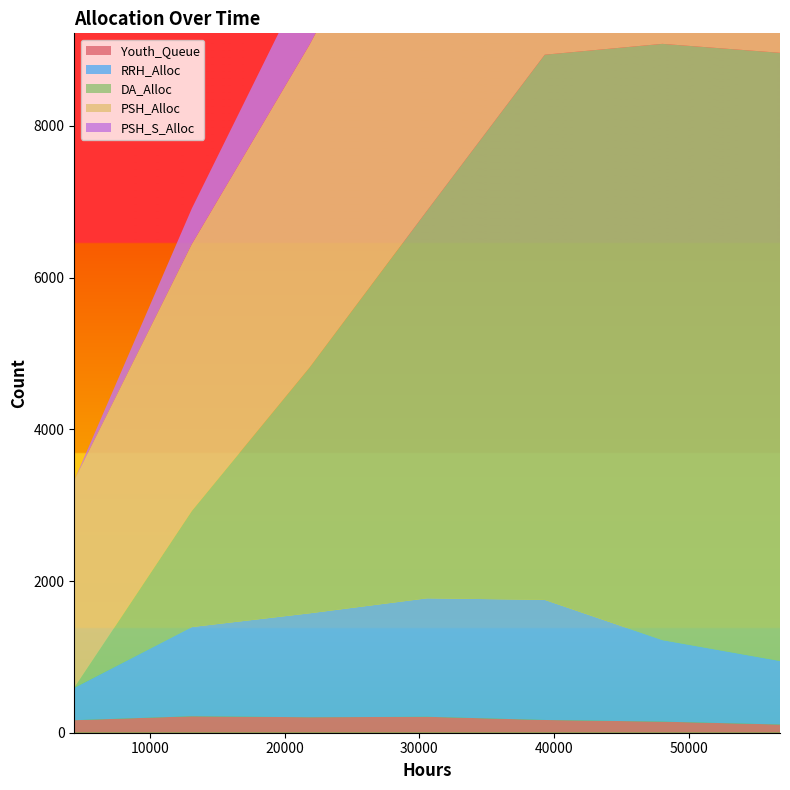

Reading left to right, transcribe all the data shown in this chart.

Youth_Queue: 165	217	204	210	168	146	108
RRH_Alloc: 427	1176	1370	1562	1583	1075	838
DA_Alloc: 0	1532	3239	5112	7187	7860	8017
PSH_Alloc: 2736	3519	4257	5079	5706	5319	4497
PSH_S_Alloc: 0	469	977	1522	2279	2863	2875